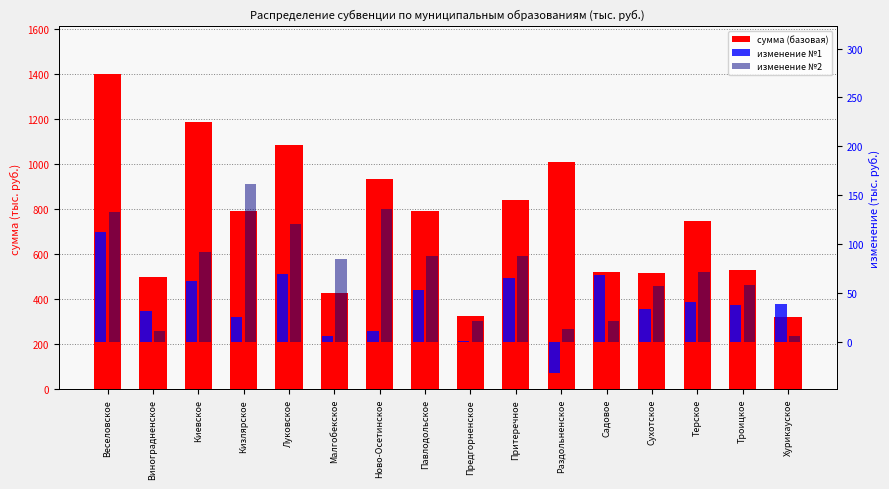

Reading left to right, what are all the values shown in this chart?

сумма (базовая): Веселовское=1401.6	Виноградненское=499.2	Киевское=1186.4	Кизлярское=791.7	Луковское=1085.3	Малгобекское=426.7	Ново-Осетинское=932.9	Павлодольское=791.7	Предгорненское=323.7	Притеречное=843.0	Раздольненское=1011.3	Садовое=522.6	Сухотское=514.5	Терское=749.2	Троицкое=531.6	Хурикауское=320.8
изменение №1: Веселовское=112.5	Виноградненское=31.1	Киевское=62.0	Кизлярское=25.0	Луковское=69.3	Малгобекское=6.0	Ново-Осетинское=11.0	Павлодольское=52.4	Предгорненское=1.0	Притеречное=65.1	Раздольненское=-32.5	Садовое=68.7	Сухотское=33.5	Терское=40.6	Троицкое=37.7	Хурикауское=38.7
изменение №2: Веселовское=132.5	Виноградненское=10.4	Киевское=91.7	Кизлярское=161.3	Луковское=120.2	Малгобекское=84.8	Ново-Осетинское=135.9	Павлодольское=87.4	Предгорненское=21.4	Притеречное=87.3	Раздольненское=12.6	Садовое=20.7	Сухотское=56.8	Терское=71.7	Троицкое=58.4	Хурикауское=5.8